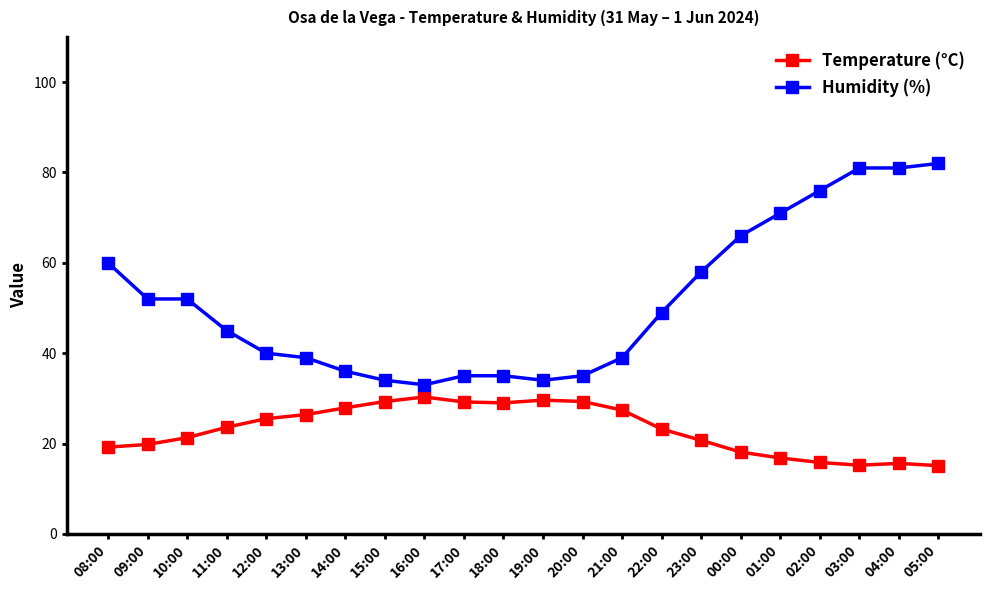

True or false: Humidity (%) and Temperature (°C) intersect in this chart.

False